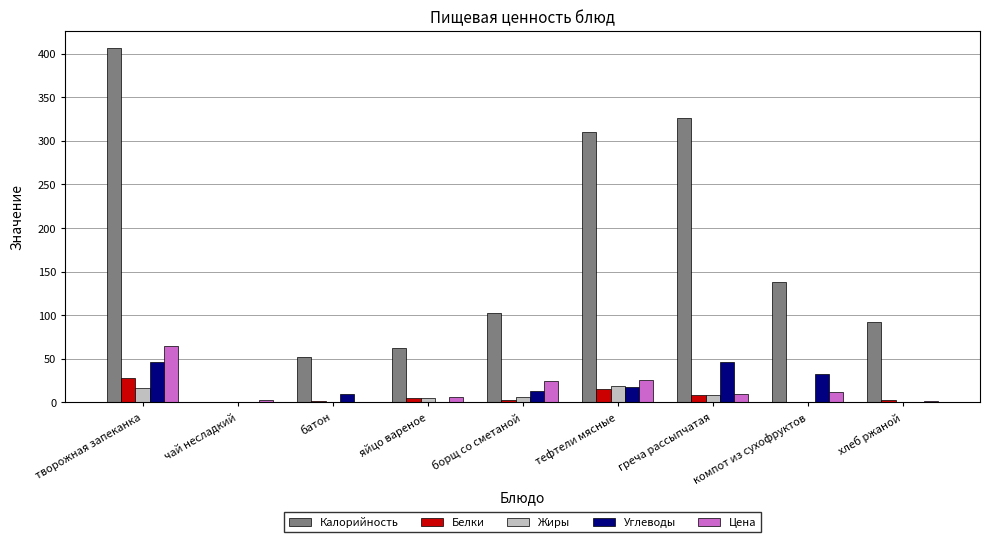

Is the value of Калорийность at батон greater than the value of Белки at тефтели мясные?

Yes